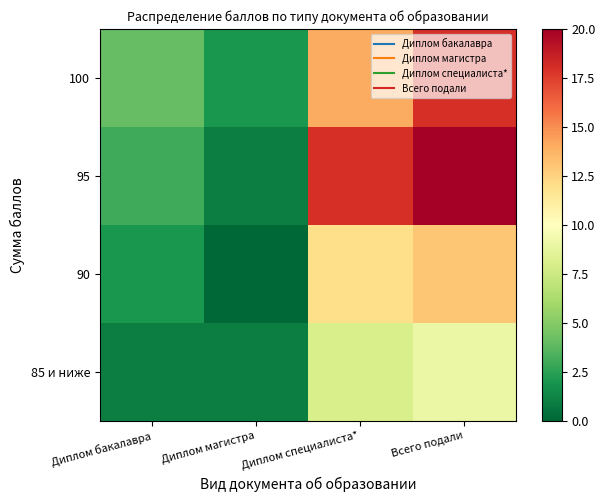

Which series has the largest total across all categories?

95